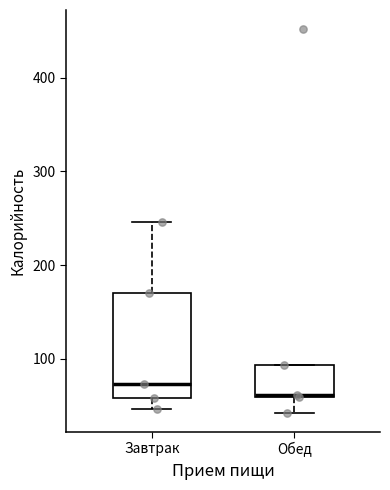

Which box's median line is the lowest?

Обед